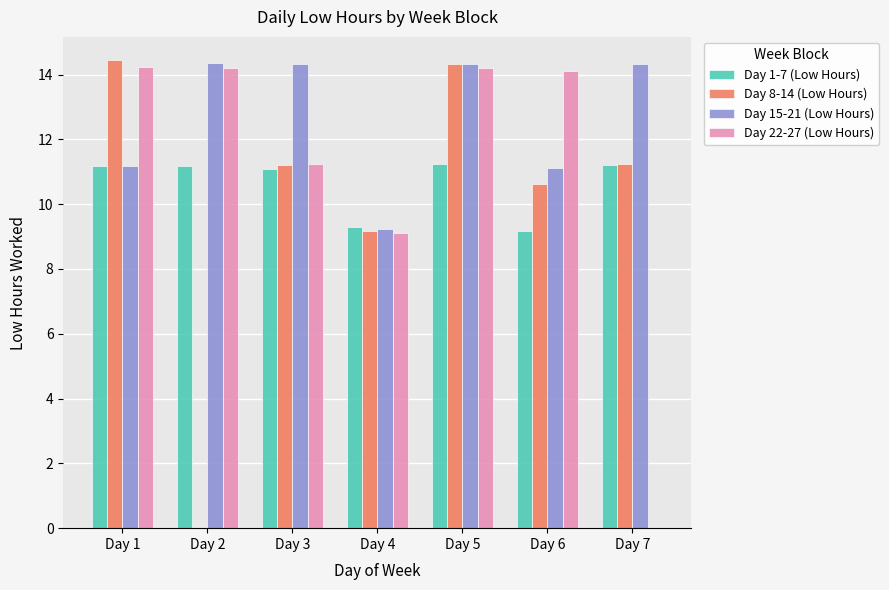

At which label is Day 8-14 (Low Hours) closest to 7?

Day 4